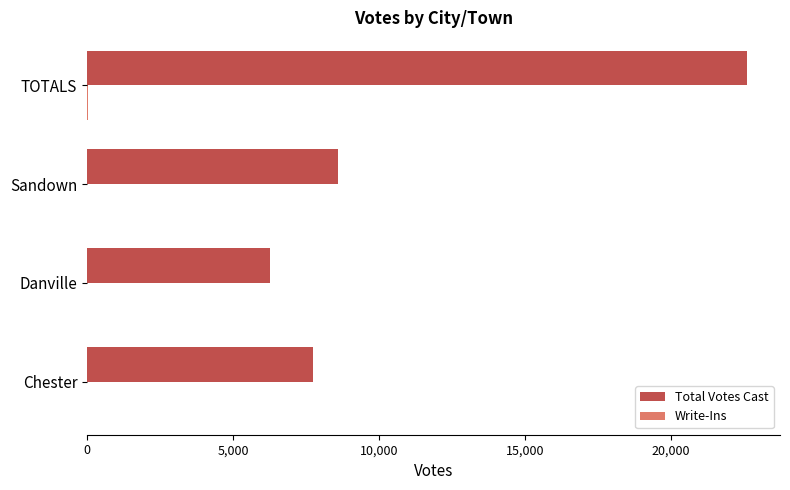

Which series has the largest total across all categories?

Total Votes Cast